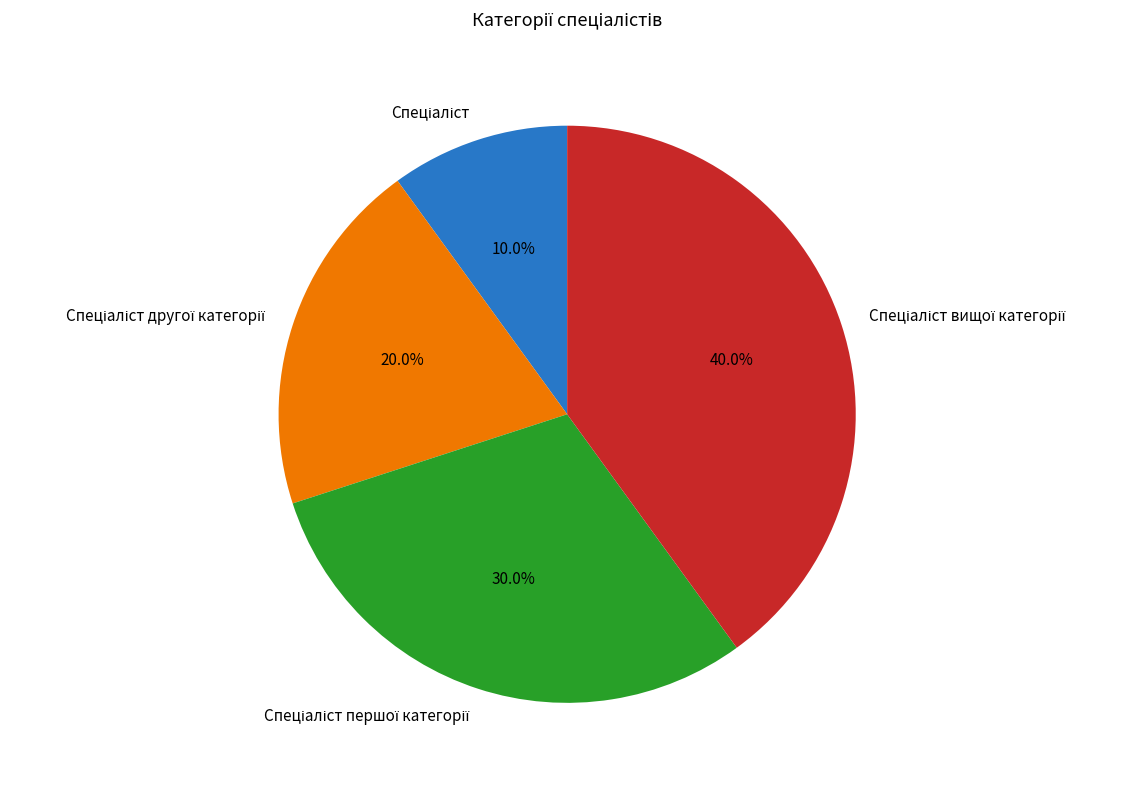

How many slices are in this pie chart?

4